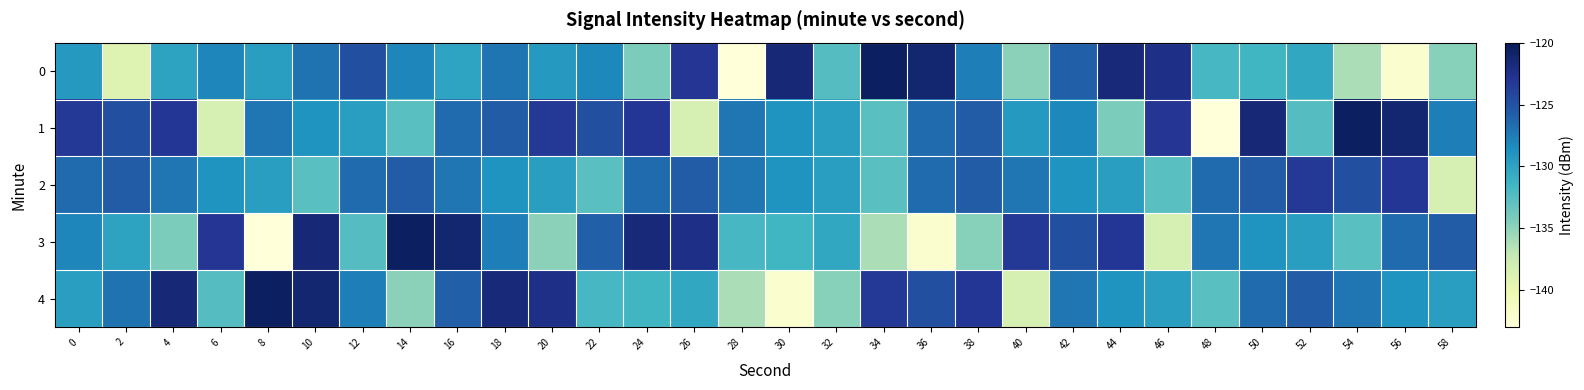

What is the spread (max minus min) of values at 2?

14.1